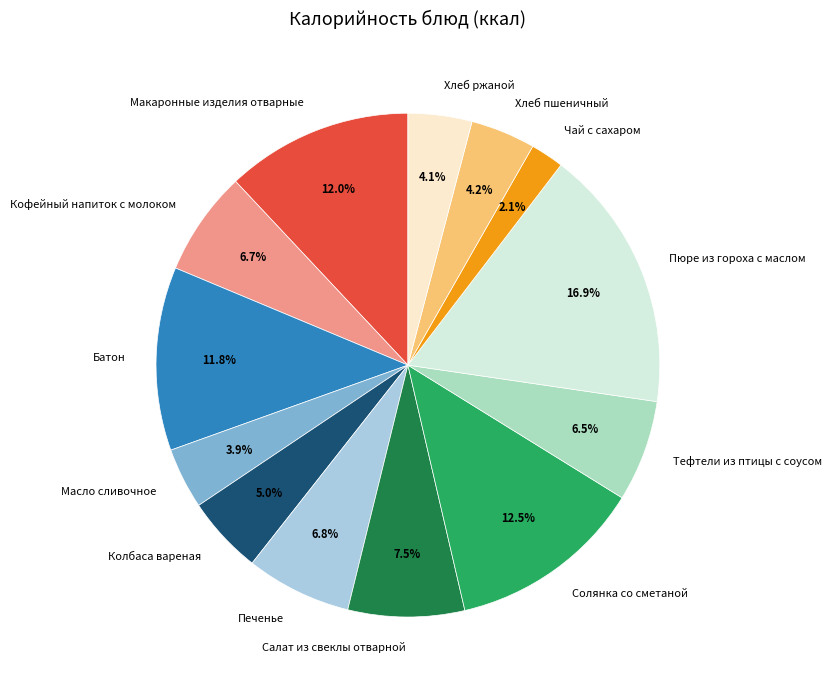

Does Пюре из гороха с маслом account for over 50% of the chart?

No